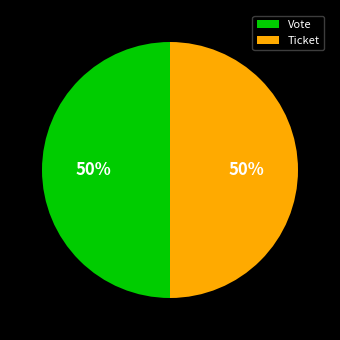

The Vote slice represents 50% of the pie. True or false?

True